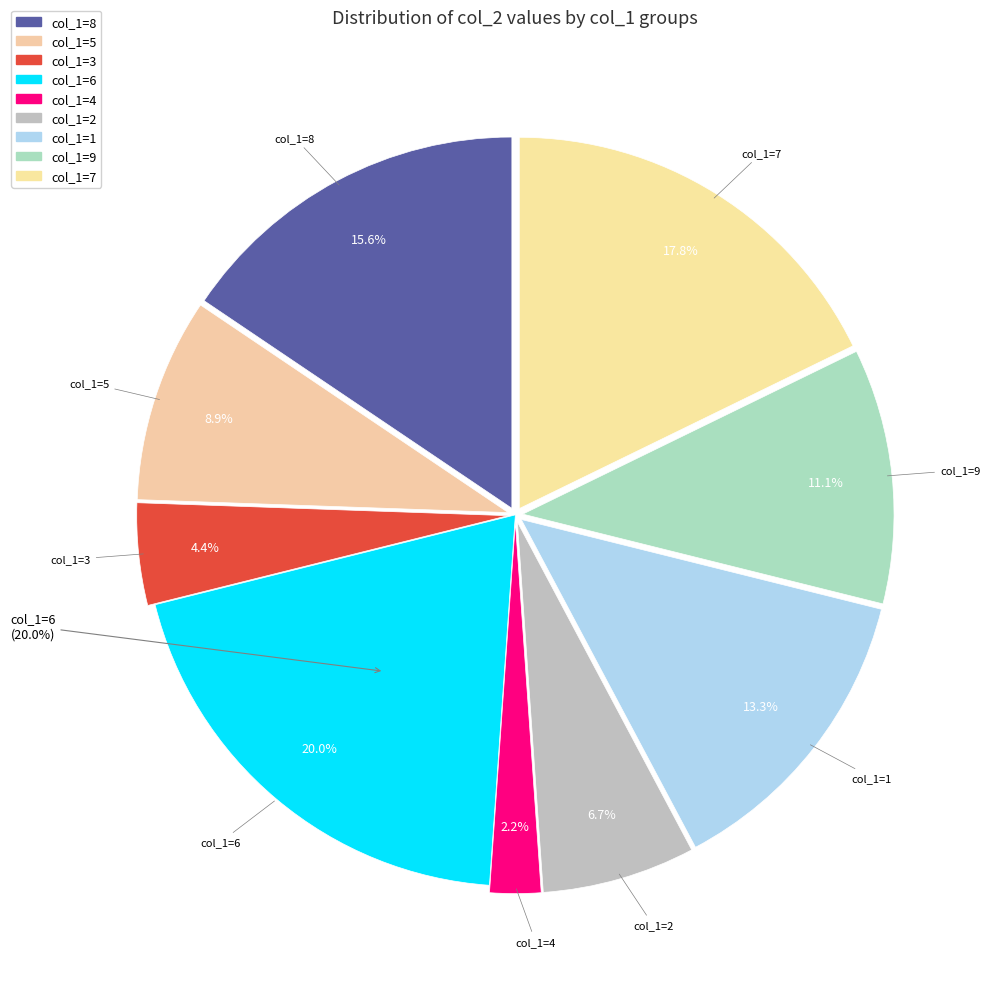

Approximately how many times larger is the value at col_1=4 compared to col_1=6?

0.1